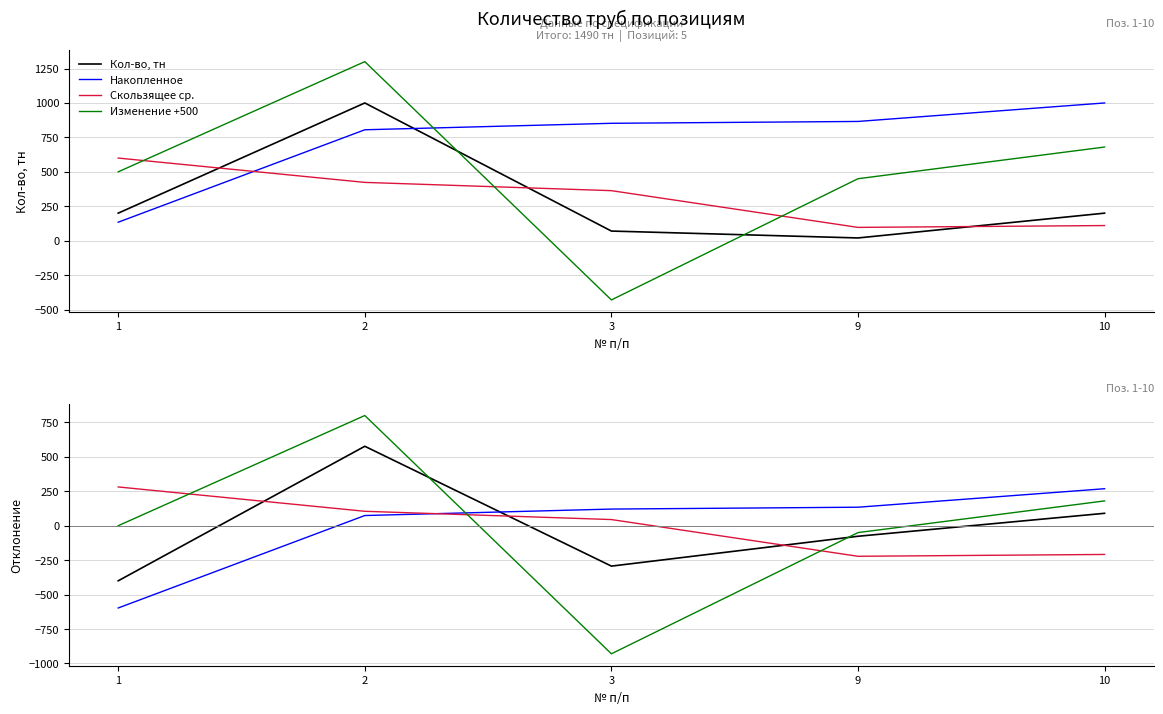

What is the average value?

298